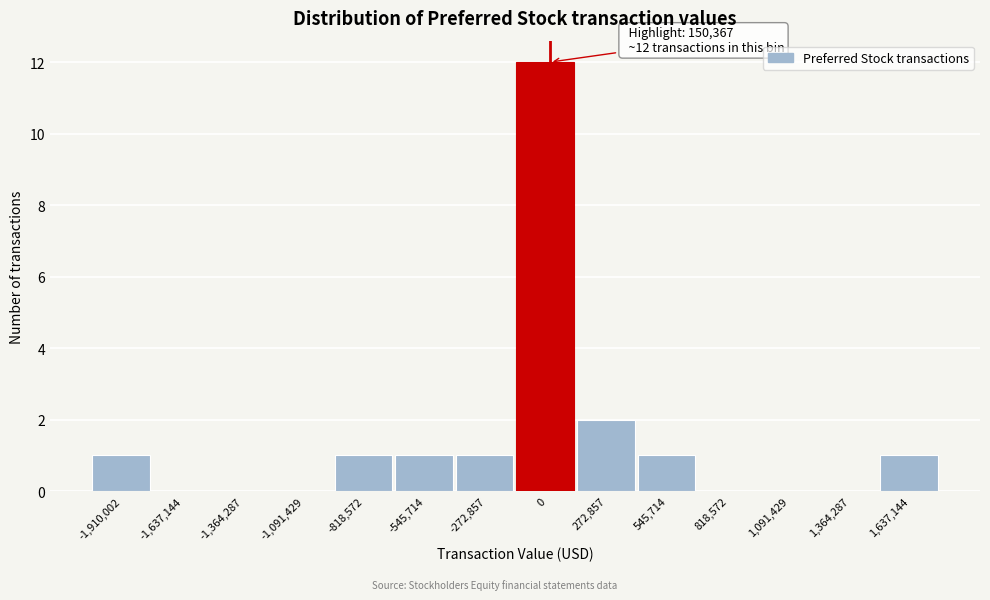

Reading left to right, transcribe all the data shown in this chart.

-1,910,002=1	-1,637,144=0	-1,364,287=0	-1,091,429=0	-818,572=1	-545,714=1	-272,857=1	0=12	272,857=2	545,714=1	818,572=0	1,091,429=0	1,364,287=0	1,637,144=1